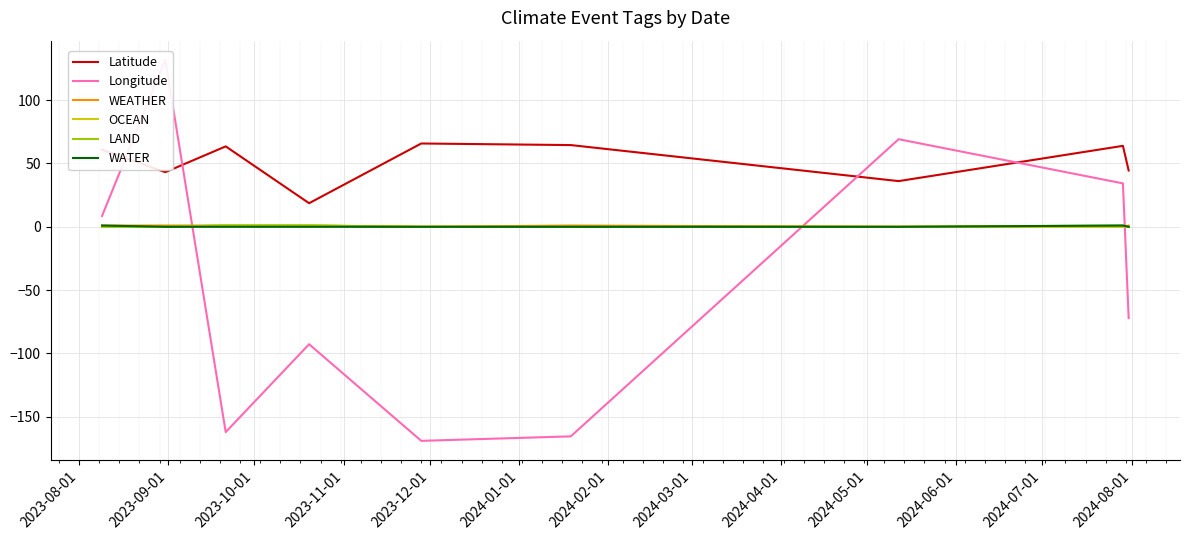

True or false: Latitude and LAND cross at least once.

False